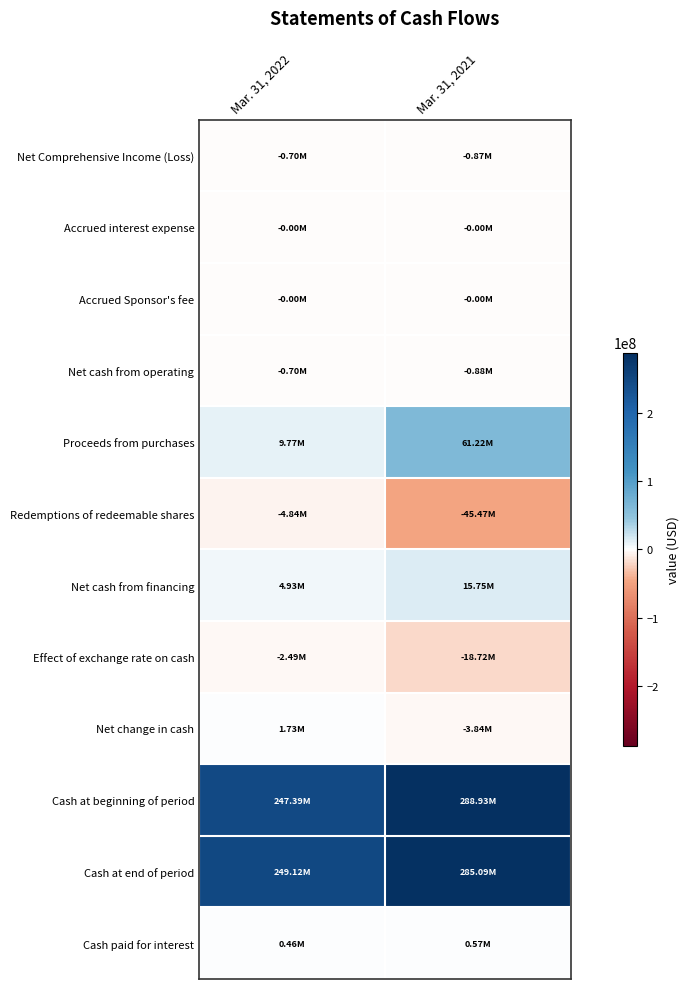

Rank the series at Mar. 31, 2022 from highest to lowest value.

Cash at end of period, Cash at beginning of period, Proceeds from purchases, Net cash from financing, Net change in cash, Cash paid for interest, Accrued Sponsor's fee, Accrued interest expense, Net Comprehensive Income (Loss), Net cash from operating, Effect of exchange rate on cash, Redemptions of redeemable shares